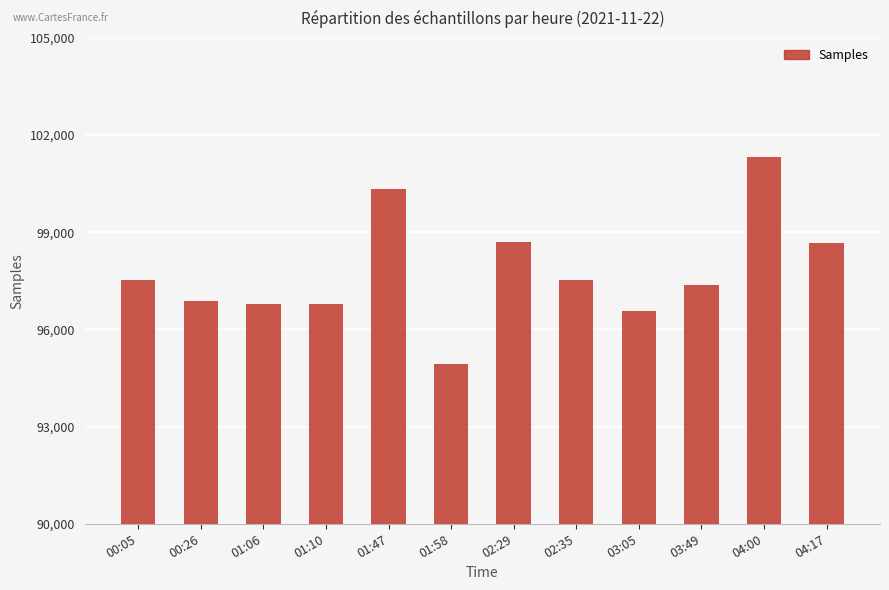

Which label corresponds to the largest value in the chart?

04:00